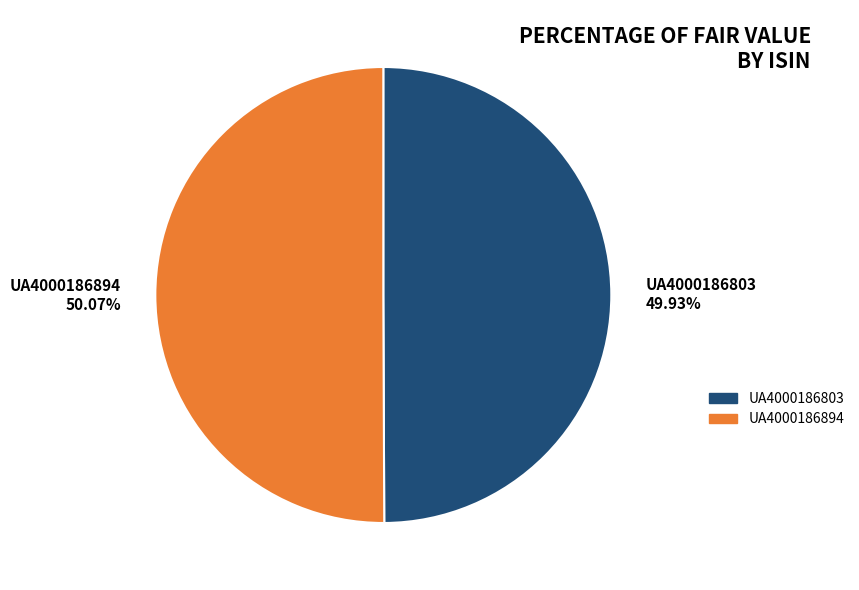

To the nearest percent, what is the average slice percentage?

50%